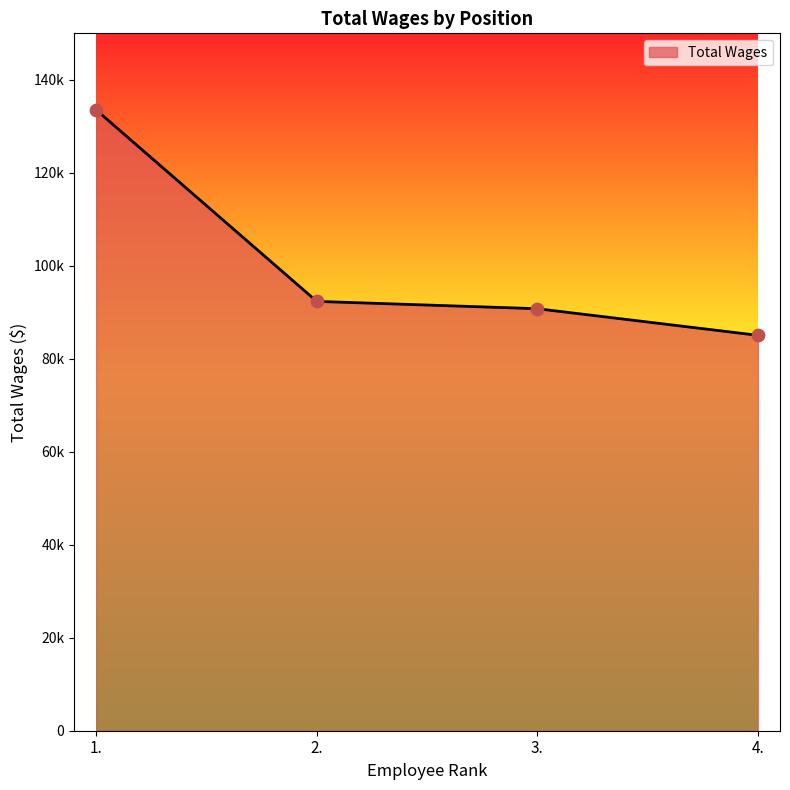

What is the ratio of the value at 4. to the value at 1.?

0.6